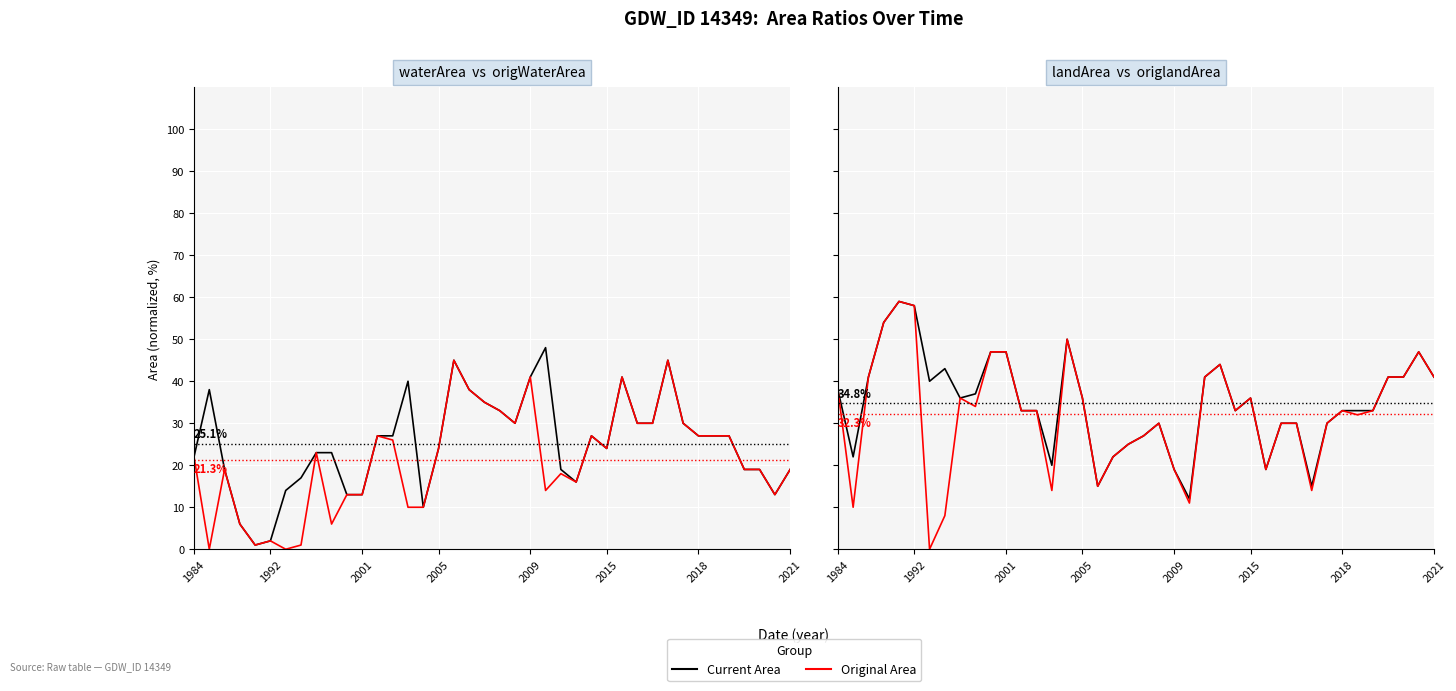

What is the difference between the second highest and minimum values in the origWaterArea series?

45.0